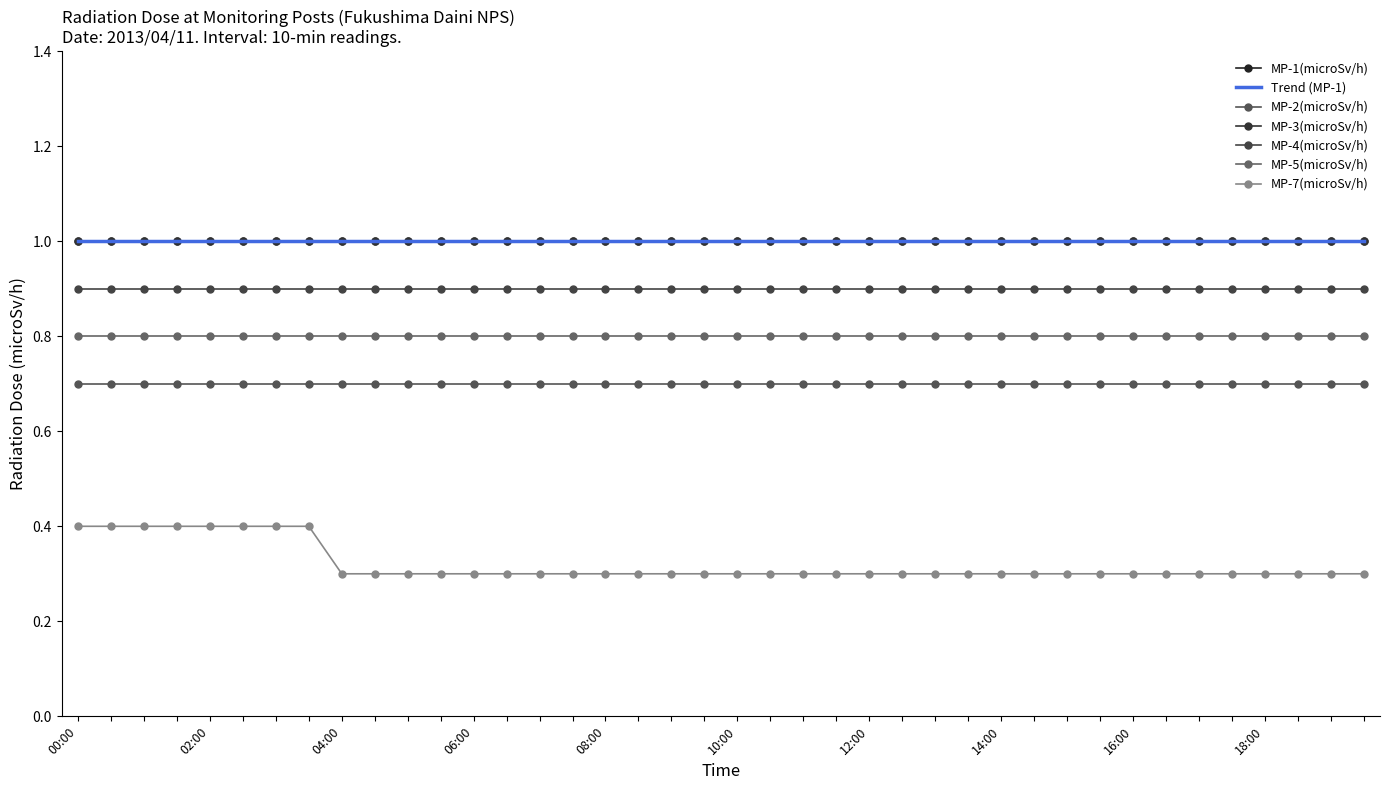

Which series has the widest spread of values?

MP-7(microSv/h)